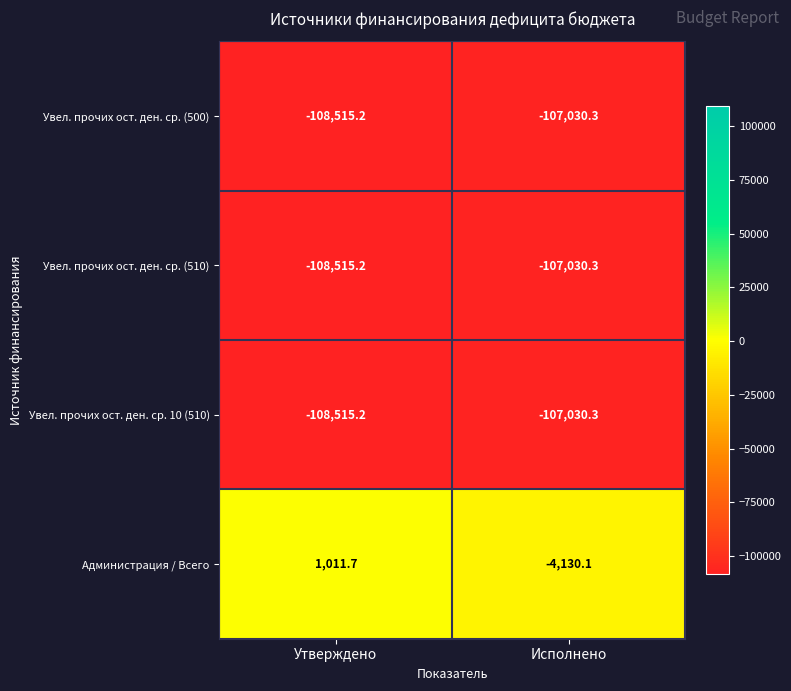

Which series has the largest range (max minus min)?

Администрация / Всего